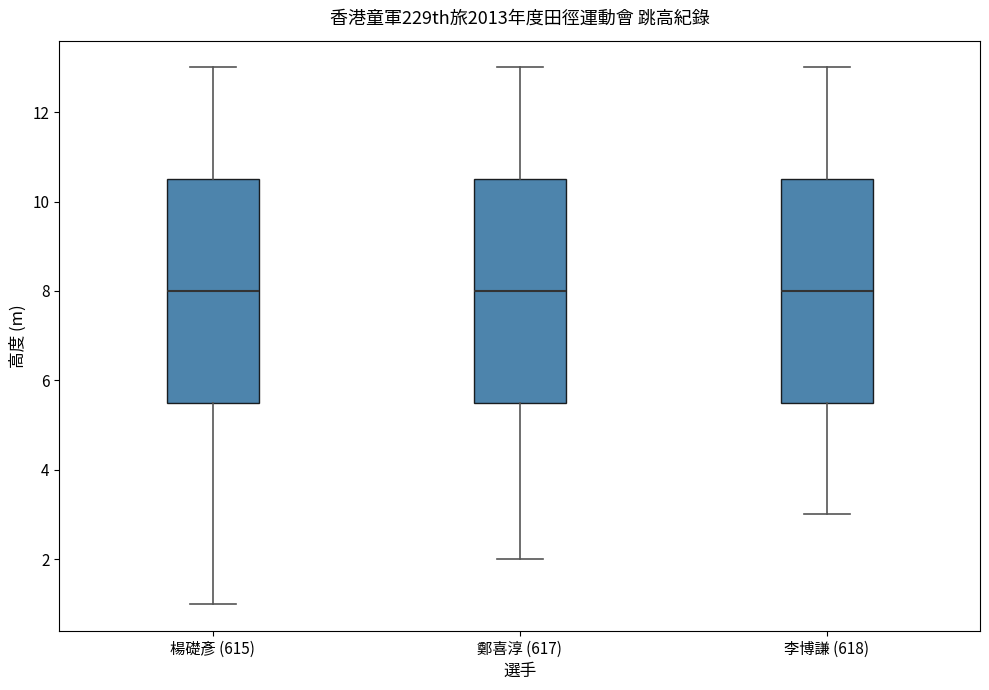

Where is the upper edge of the box for 李博謙 (618) on the y-axis? The values are not printed on the chart, so give them approximately, as read against the axis.

10.6